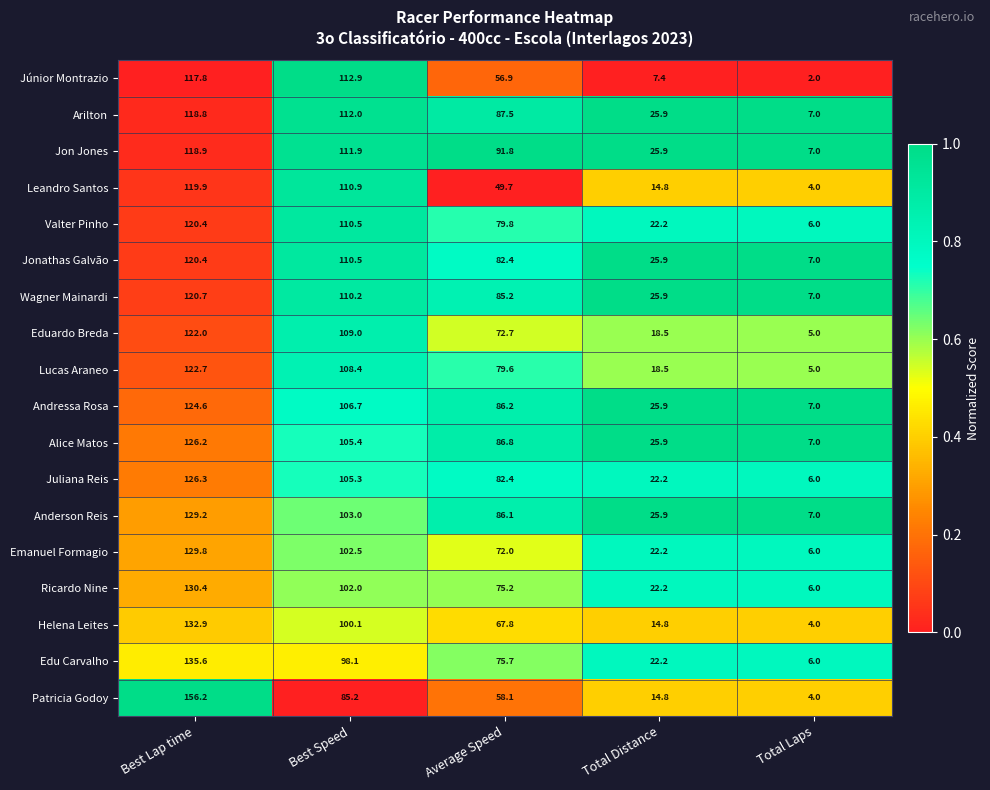

How many categories are shown in the chart?

5